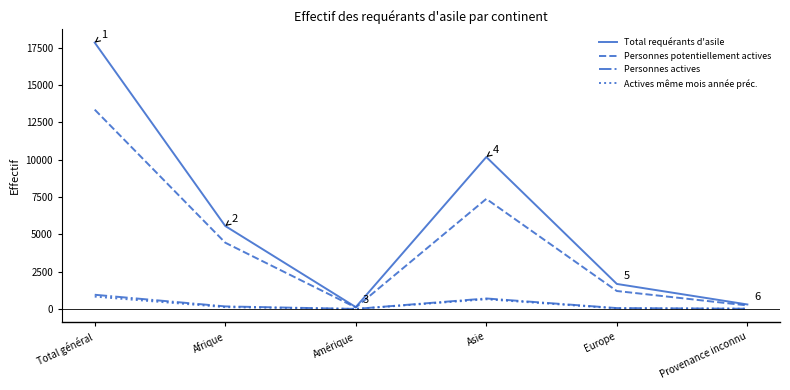

The value of Actives même mois année préc. at Total général is 829. True or false?

True